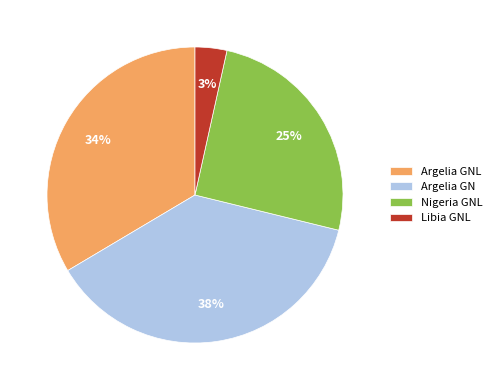

To the nearest percent, what is the combined percentage of Libia GNL and Argelia GNL?

37%